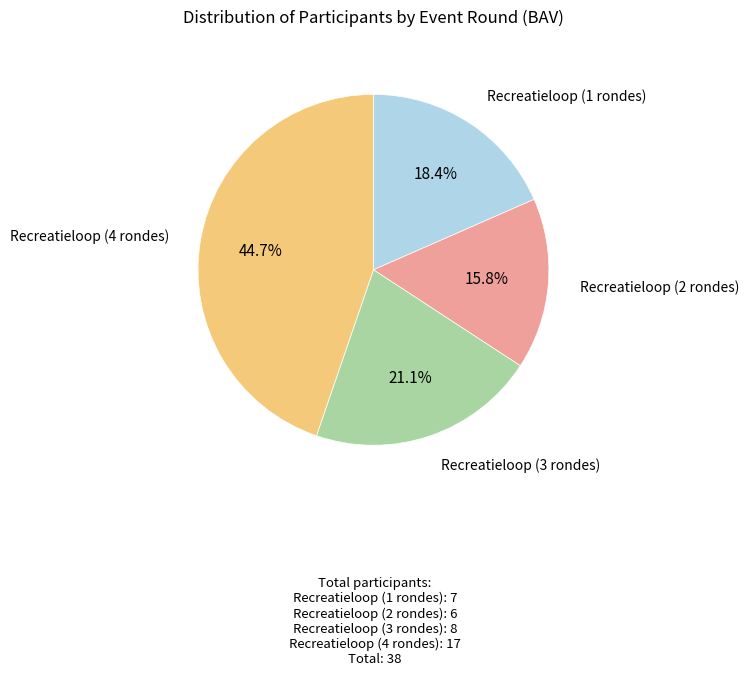

To the nearest percent, what is the average slice percentage?

25%